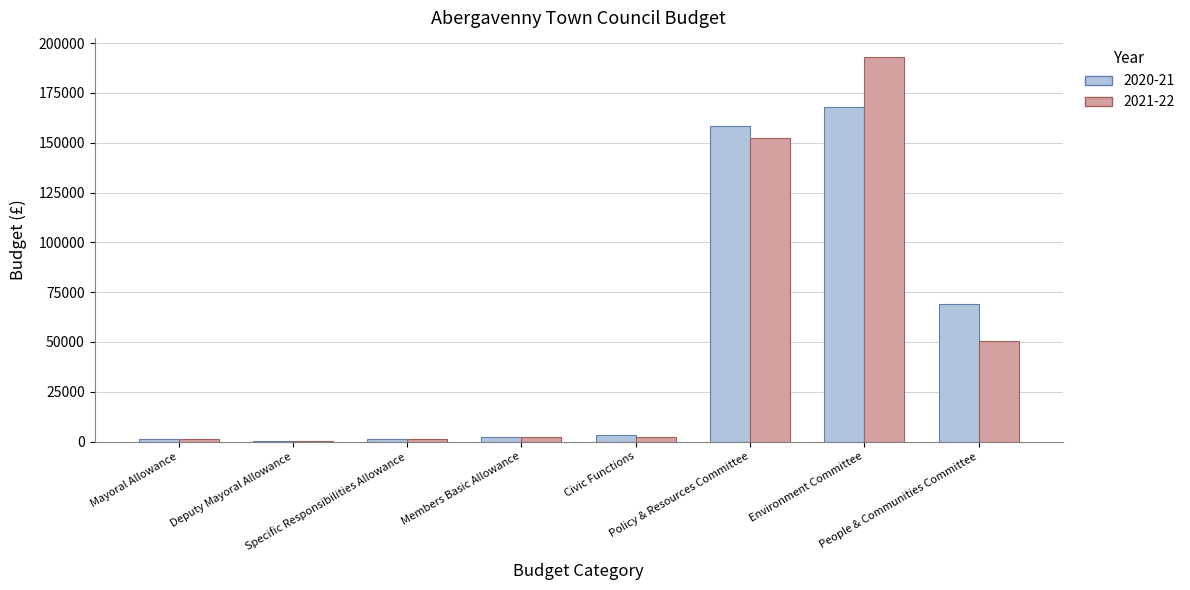

Count the number of data series in this chart.

2